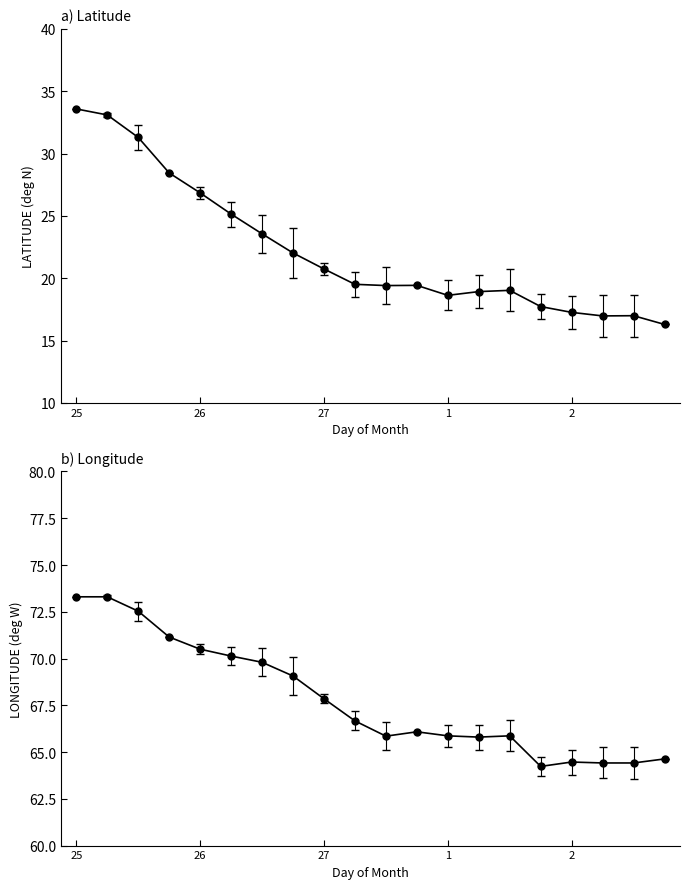

What is the label of the 17th point from the right?

1